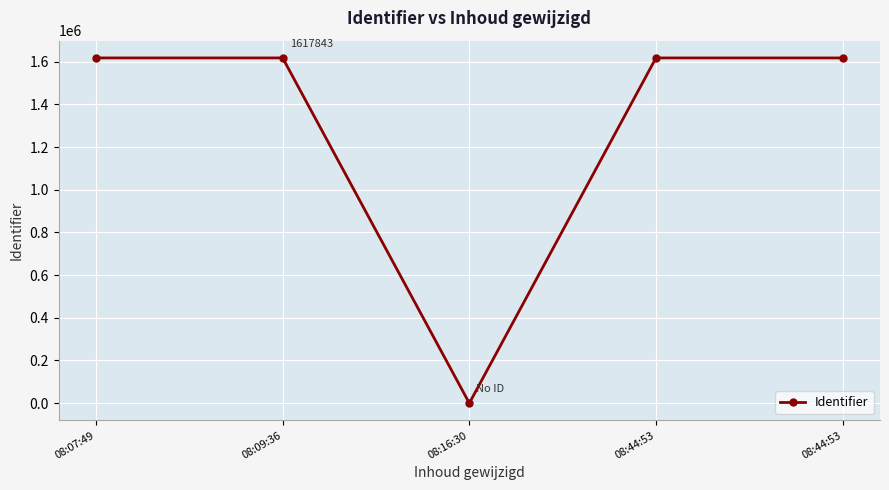

True or false: the data shows 1617831 at 08:07:49.

True